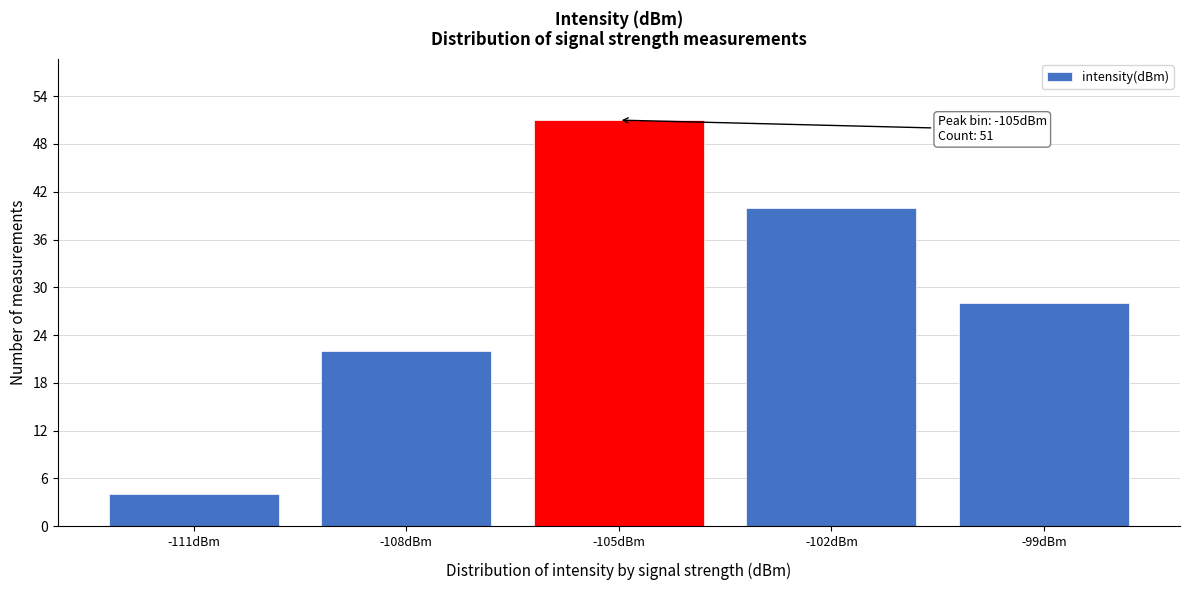

Reading right to left, transcribe all the data shown in this chart.

28	40	51	22	4